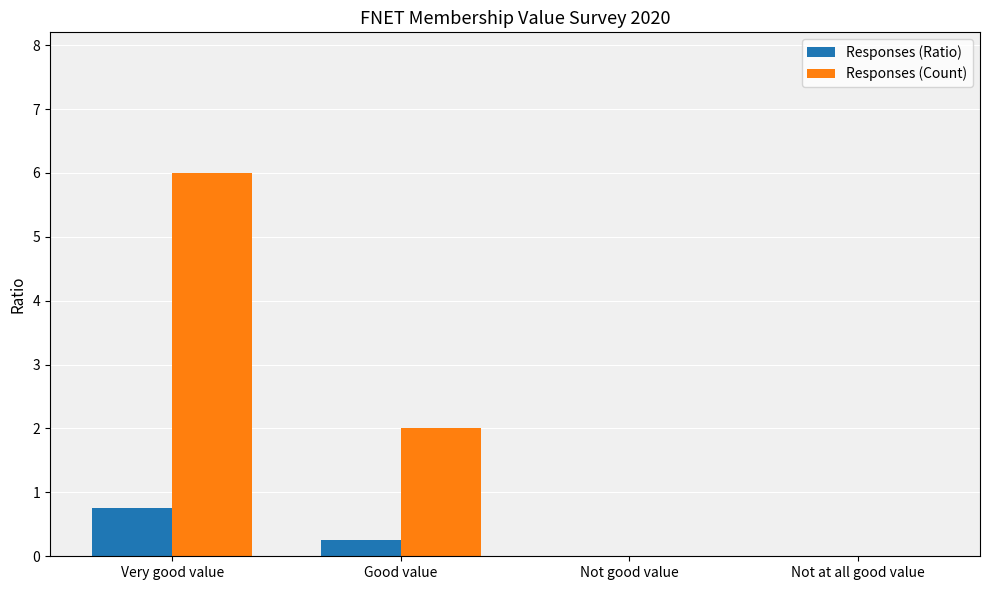

Is the value of Responses (Count) at Good value greater than the value of Responses (Ratio) at Not good value?

Yes